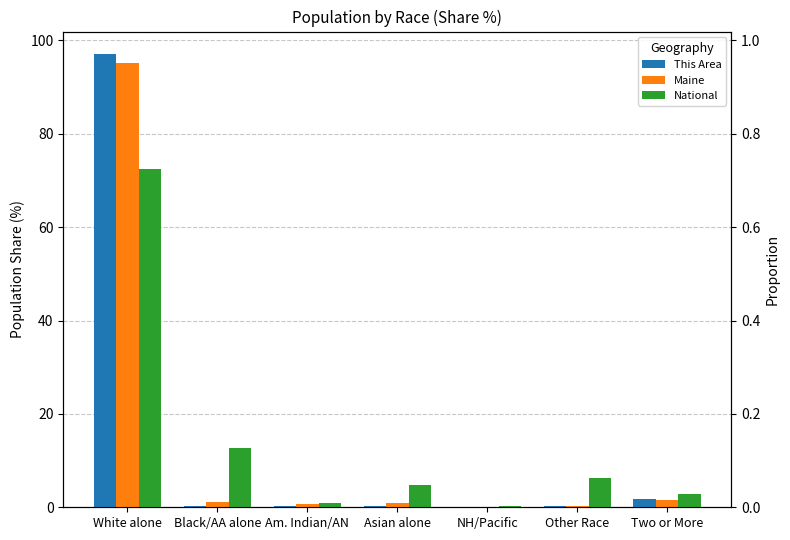

What is the difference between the This Area values at Am. Indian/AN and White alone?

96.7